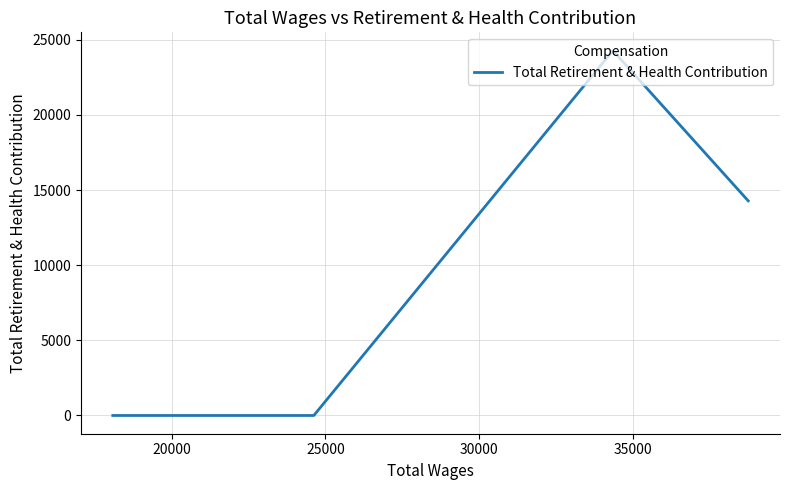

What is the difference between the maximum and minimum values?

24277